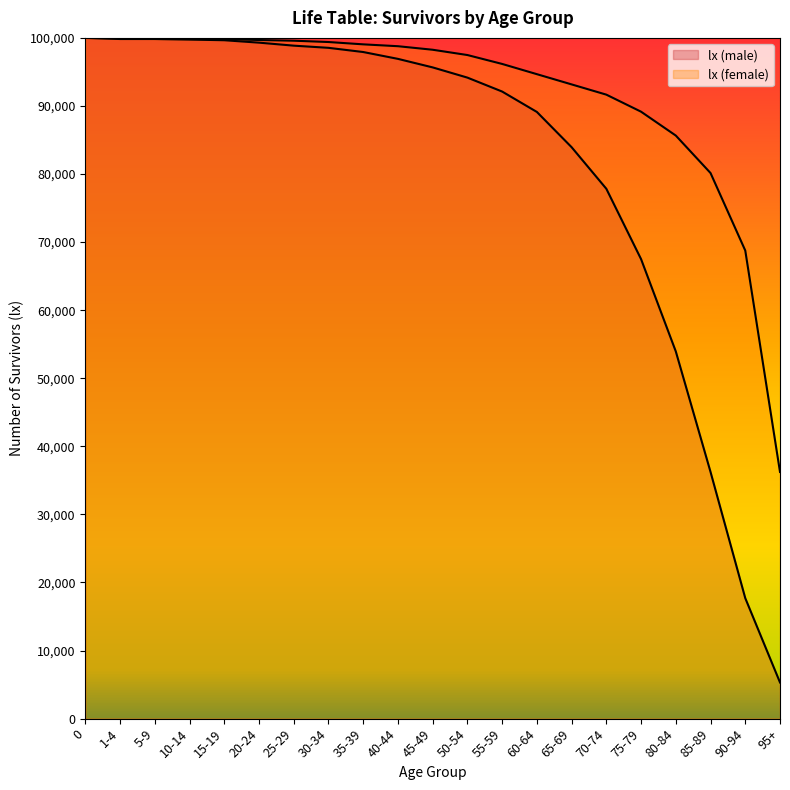

Which series changed the most between 40-44 and 65-69?

lx (male)